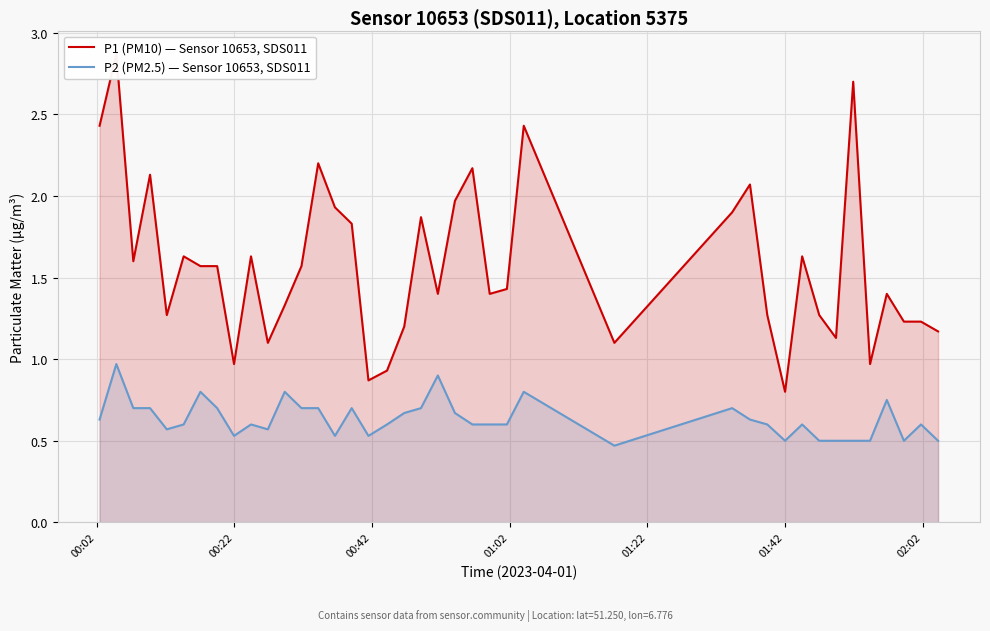

At how many categories does at least one series exceed 1?

35